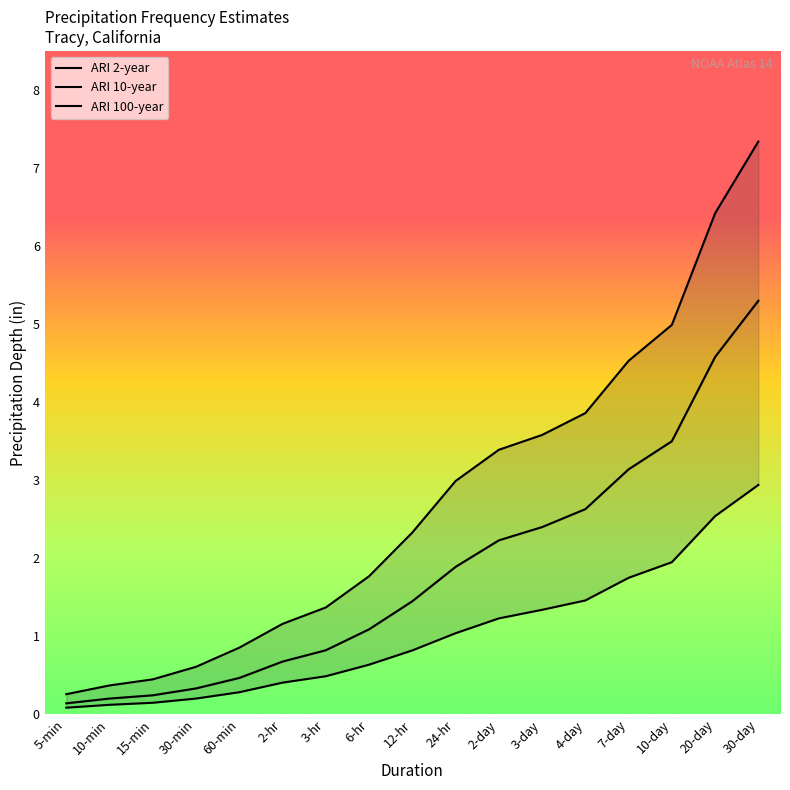

What is the value of the ARI 10-year point at the 17th from the left?

5.3